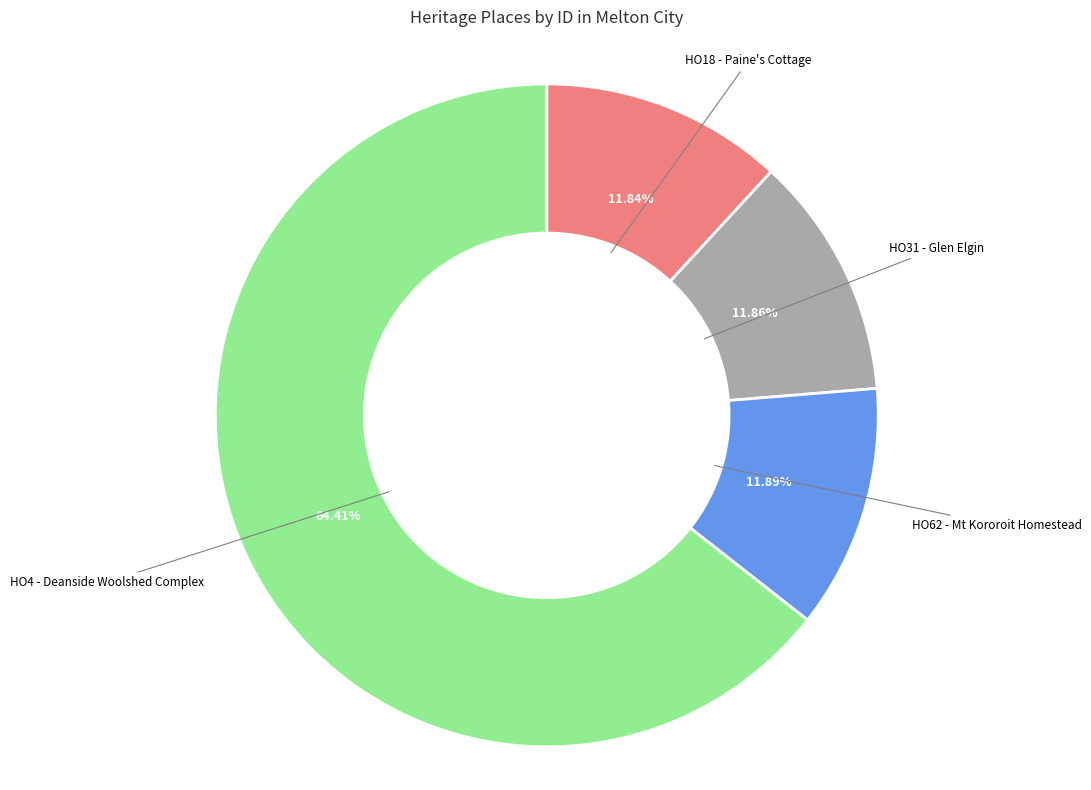

Count the number of slices in the pie.

4